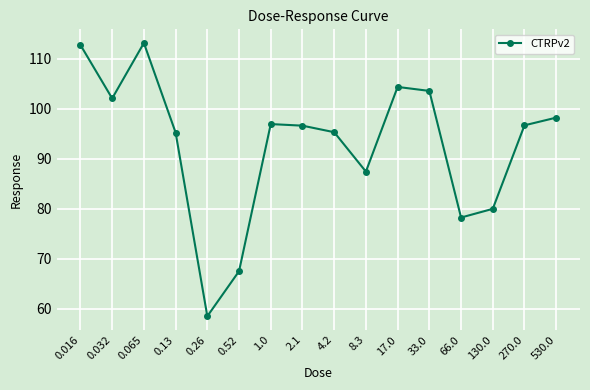

At which category does the data reach its first local peak?

0.065